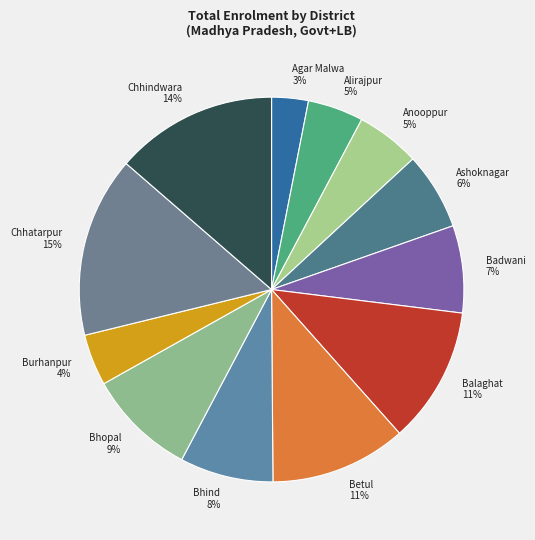

What percentage is the Balaghat slice, to the nearest percent?

11%